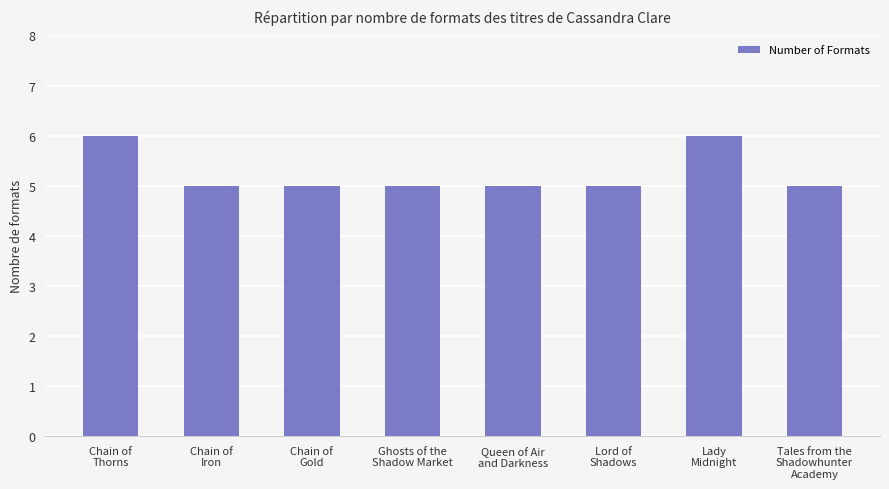

How many categories are shown in the chart?

8